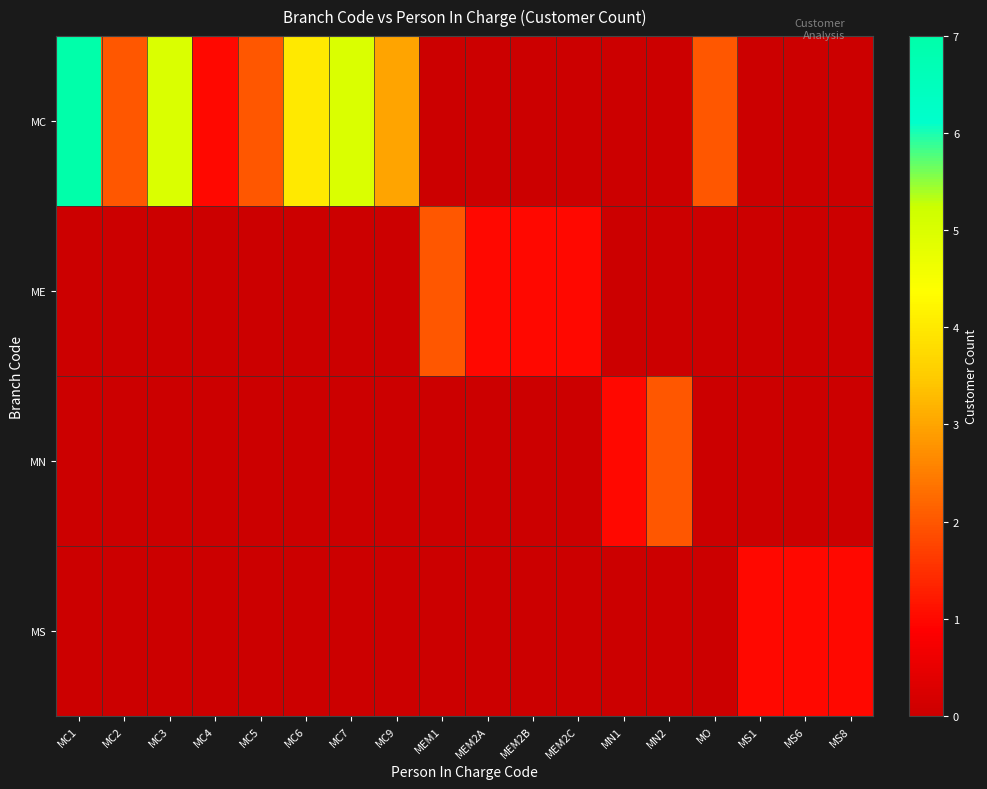

What is the total value across all series at MC6?

4